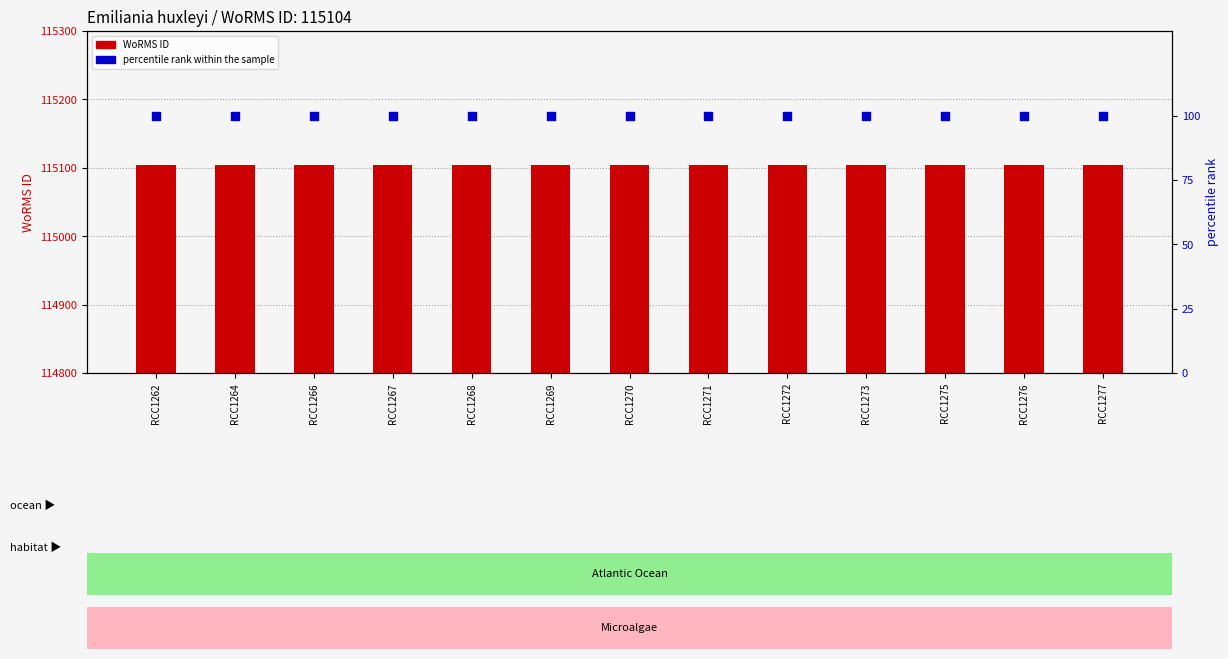

What are all the series names shown in the legend?

WoRMS ID, percentile rank within the sample